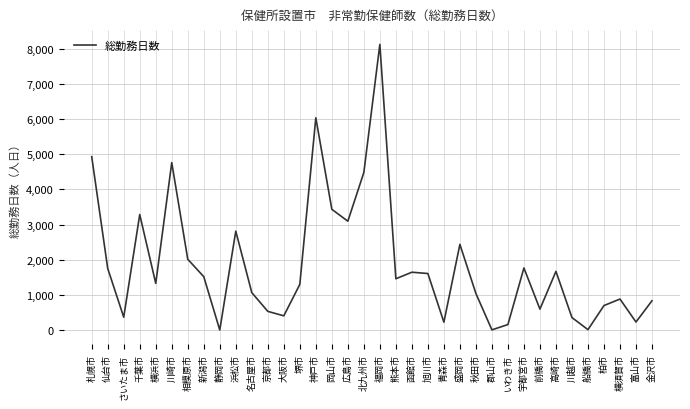

The chart shows a value of 5739 at 千葉市. True or false?

False